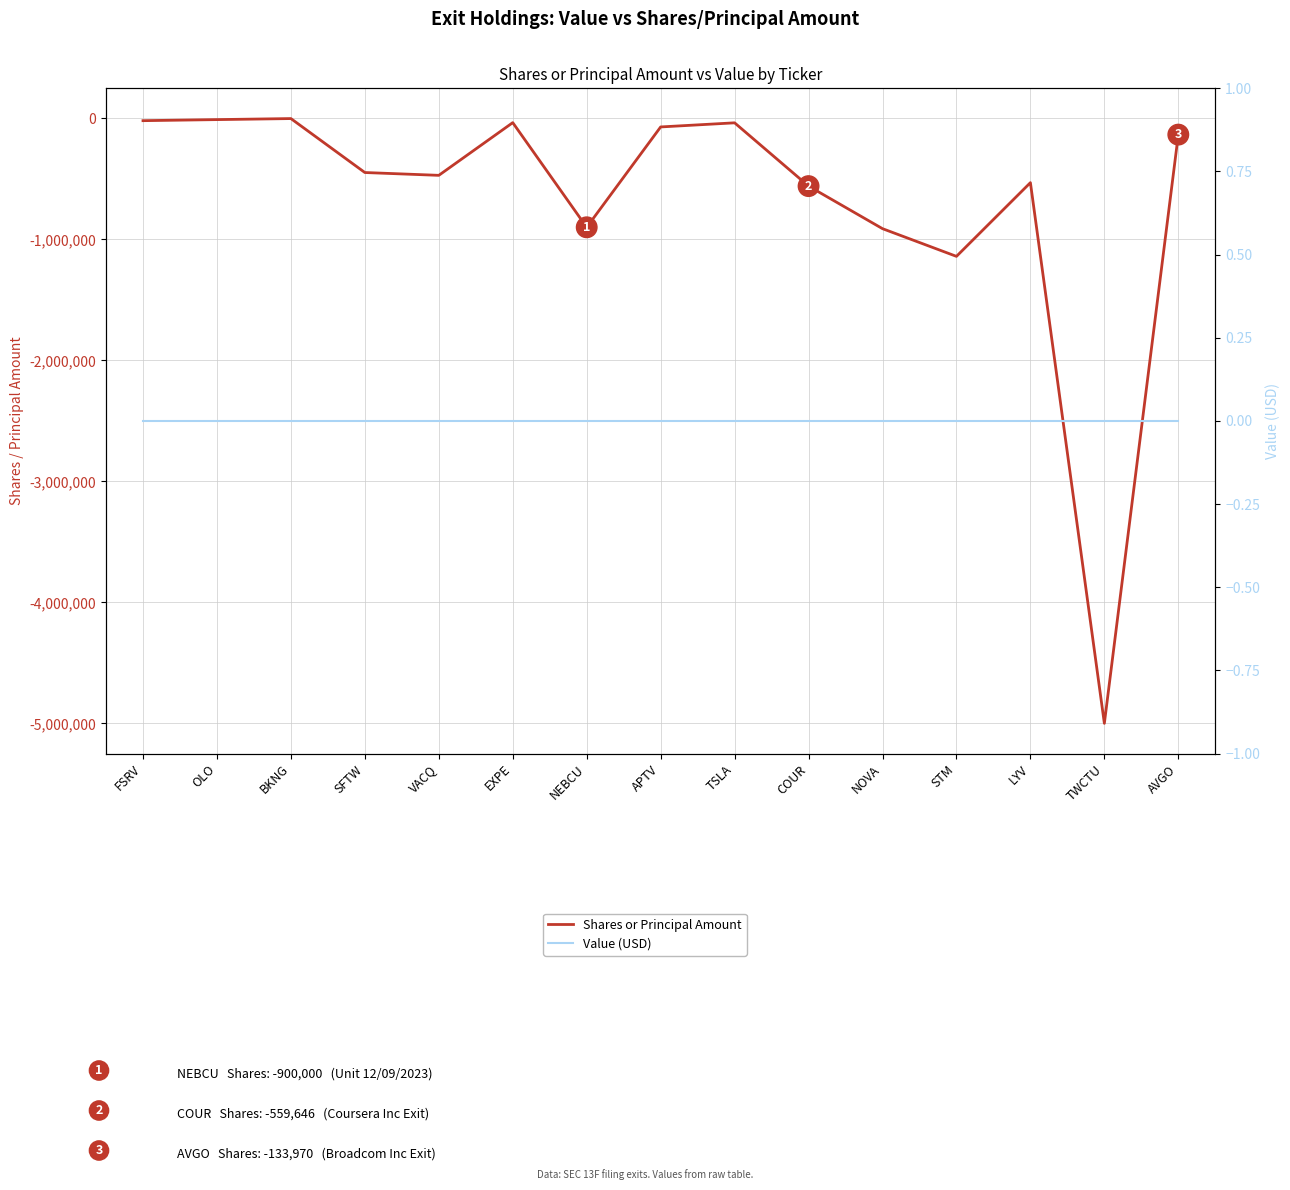

What is the label of the 3rd point from the right?

LYV